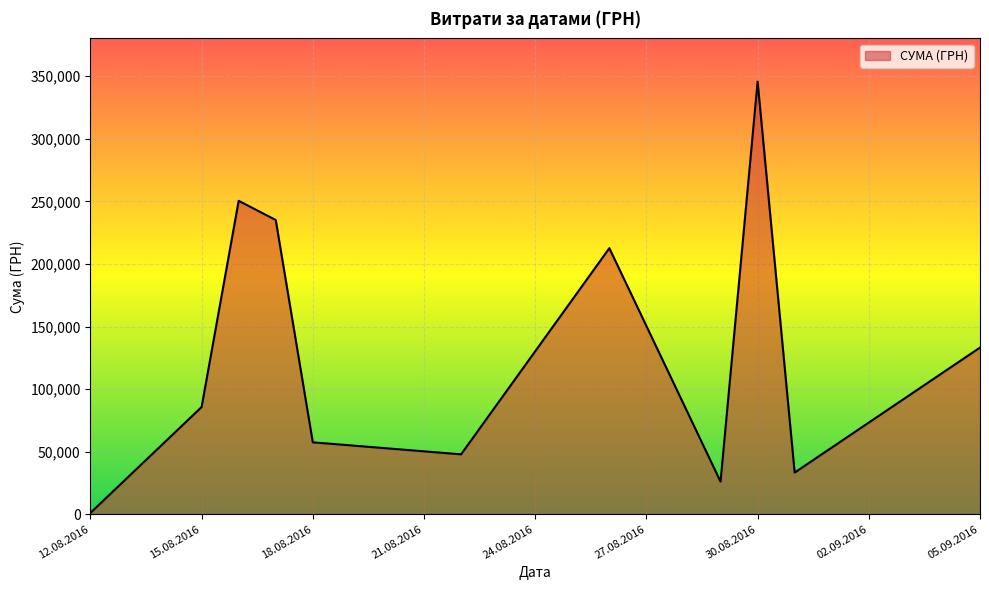

Which label corresponds to the smallest value in the chart?

12.08.2016